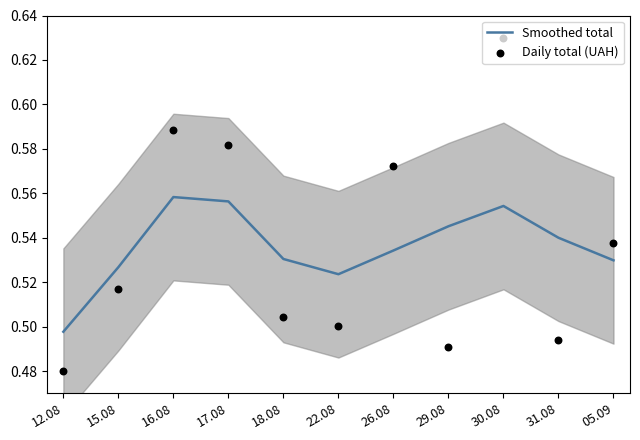

Which series reaches the maximum Y coordinate?

Daily total (UAH)